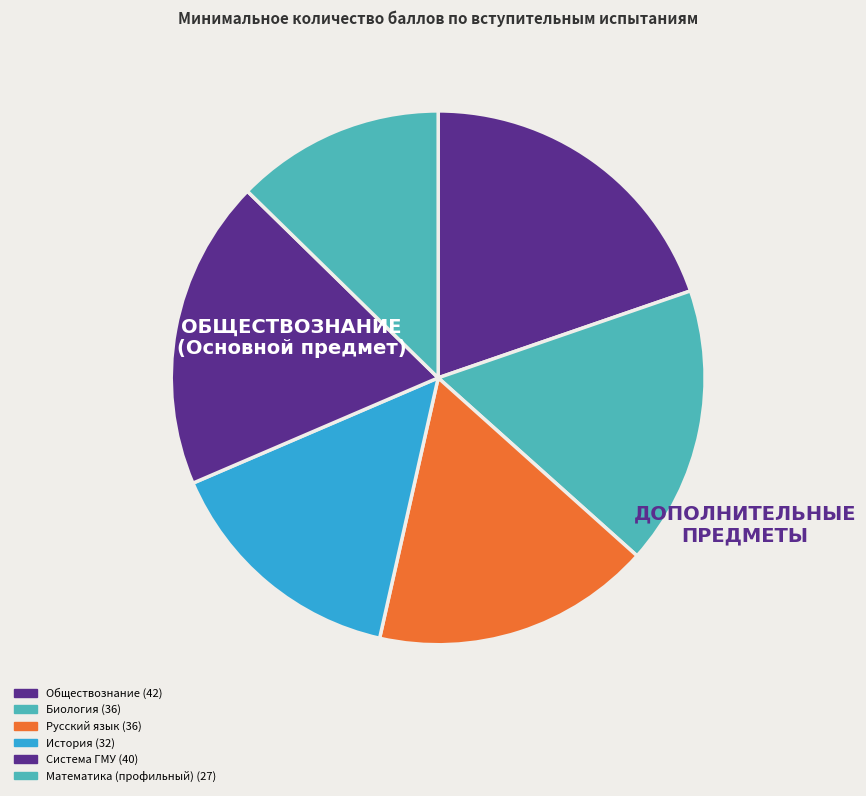

How many segments does this pie chart have?

6